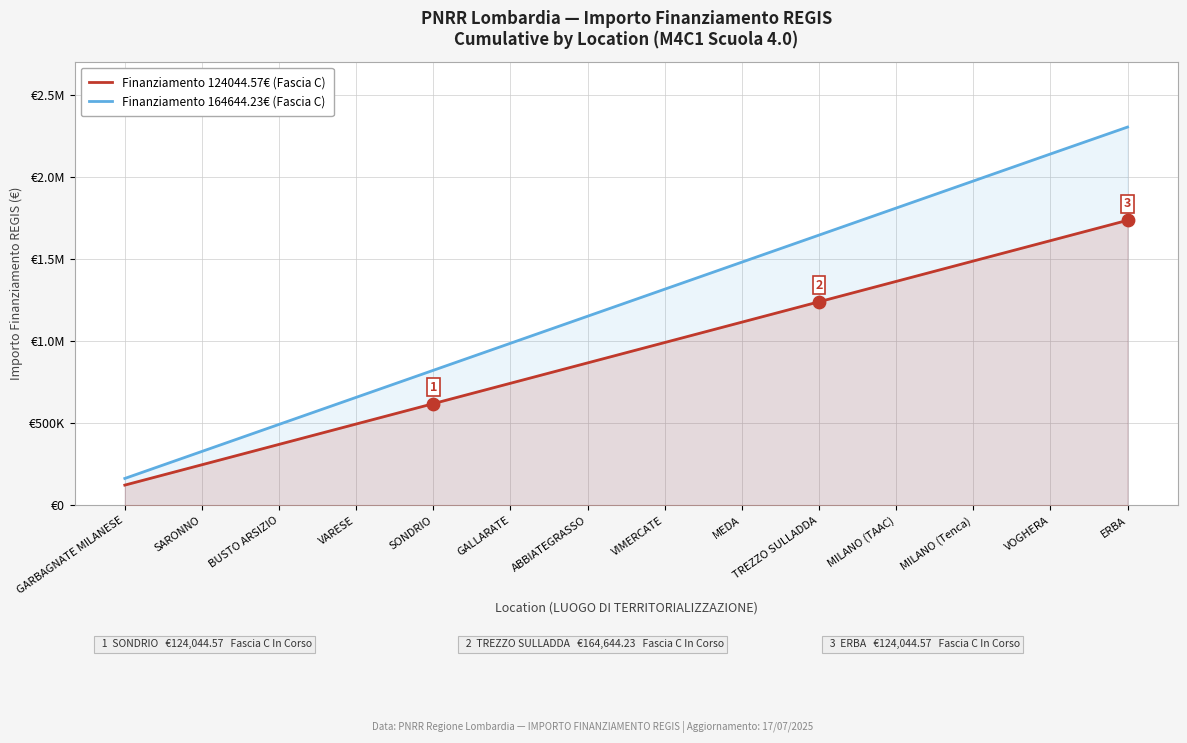

Which series has the largest total across all categories?

Finanziamento 164644.23€ (Fascia C)